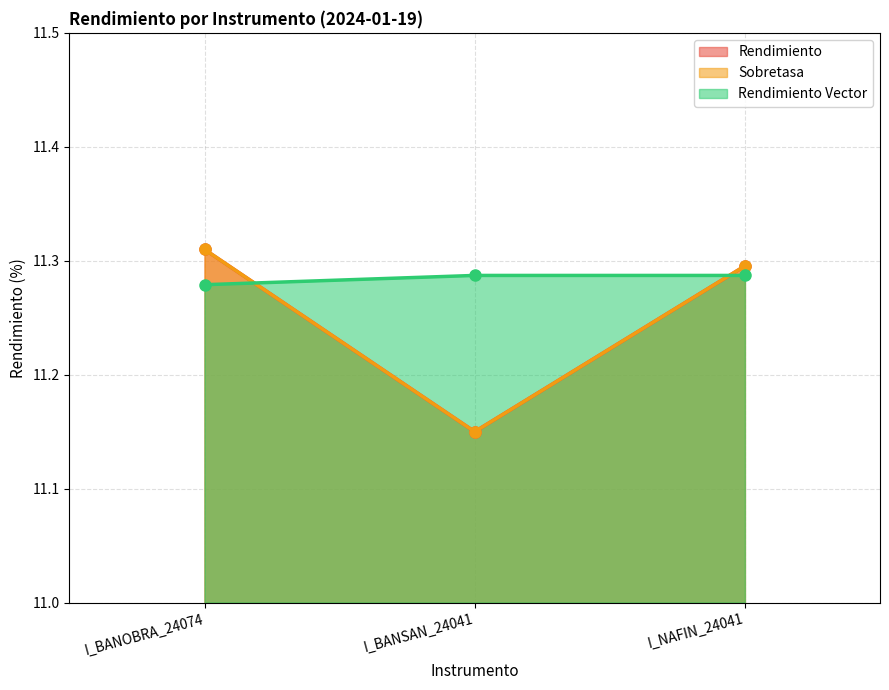

Which has a higher value, I_BANOBRA_24074 or I_BANSAN_24041?

I_BANOBRA_24074